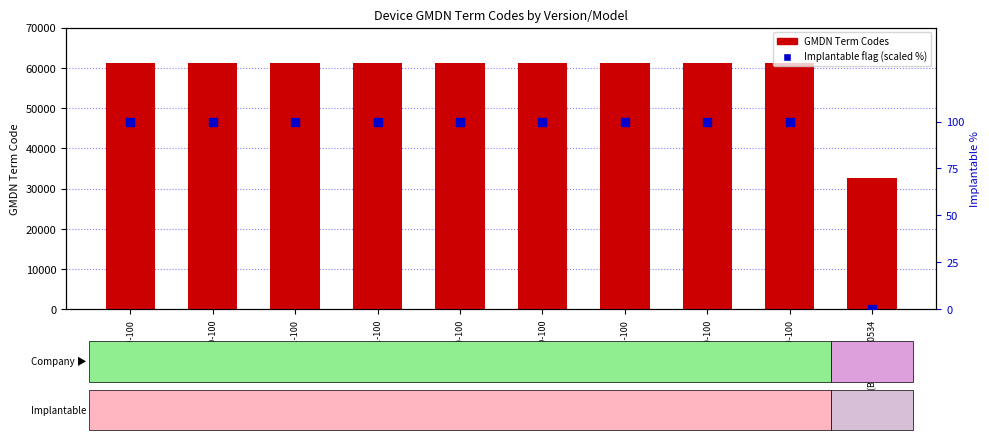

Which series reaches the maximum Y coordinate?

GMDN Term Codes